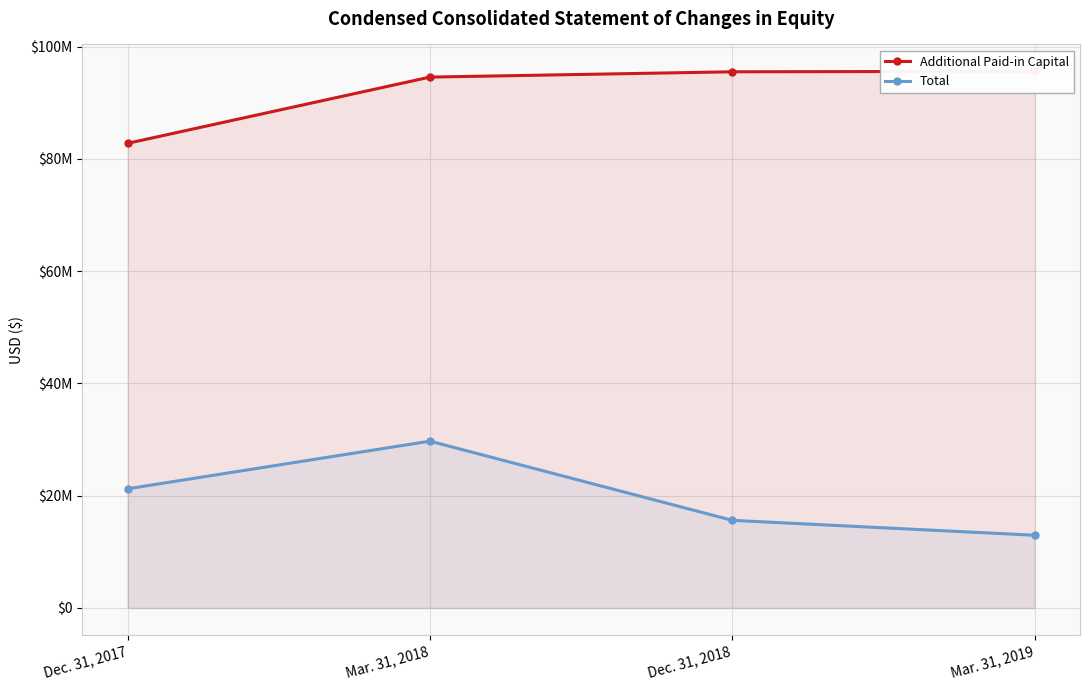

True or false: Total has a value of 12158128 at Mar. 31, 2018.

False